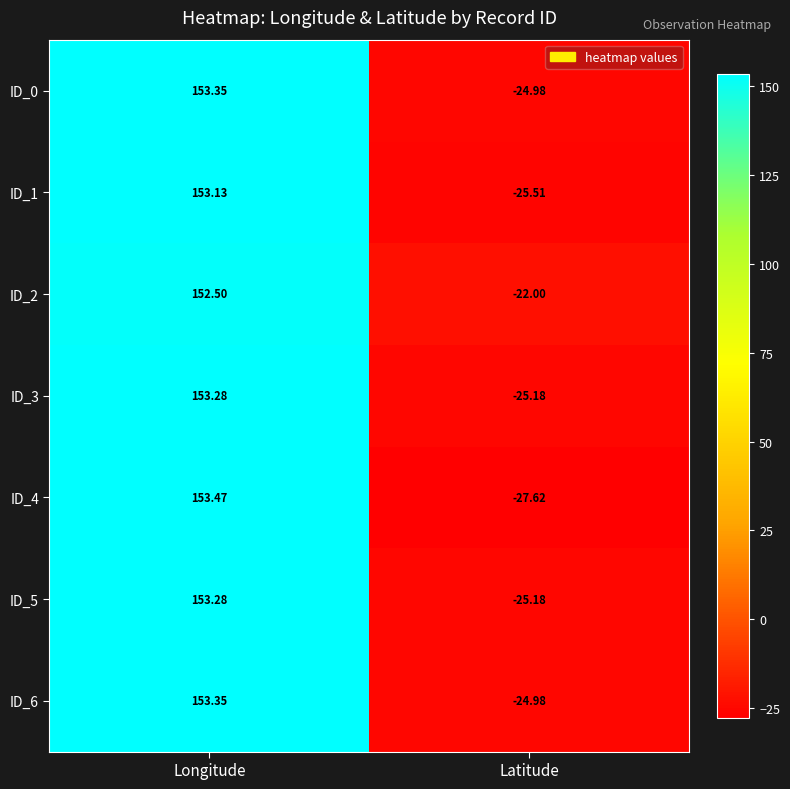

How many distinct data groups are displayed?

7